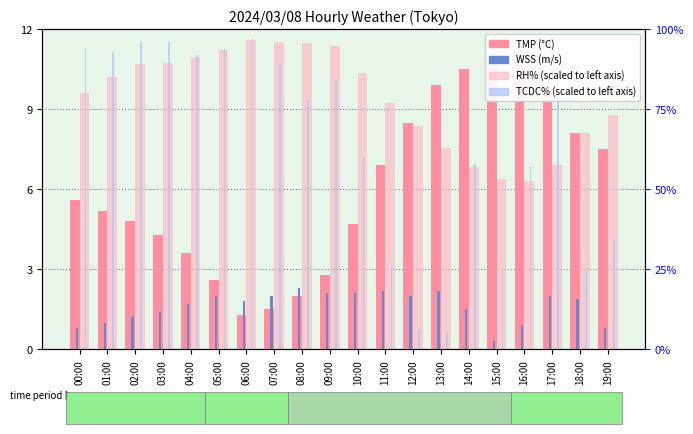

What position from the left is 06:00?

7